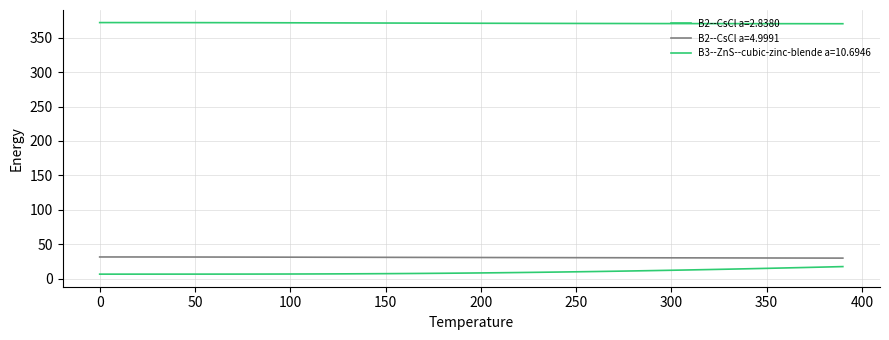

How many series are shown in this chart?

3